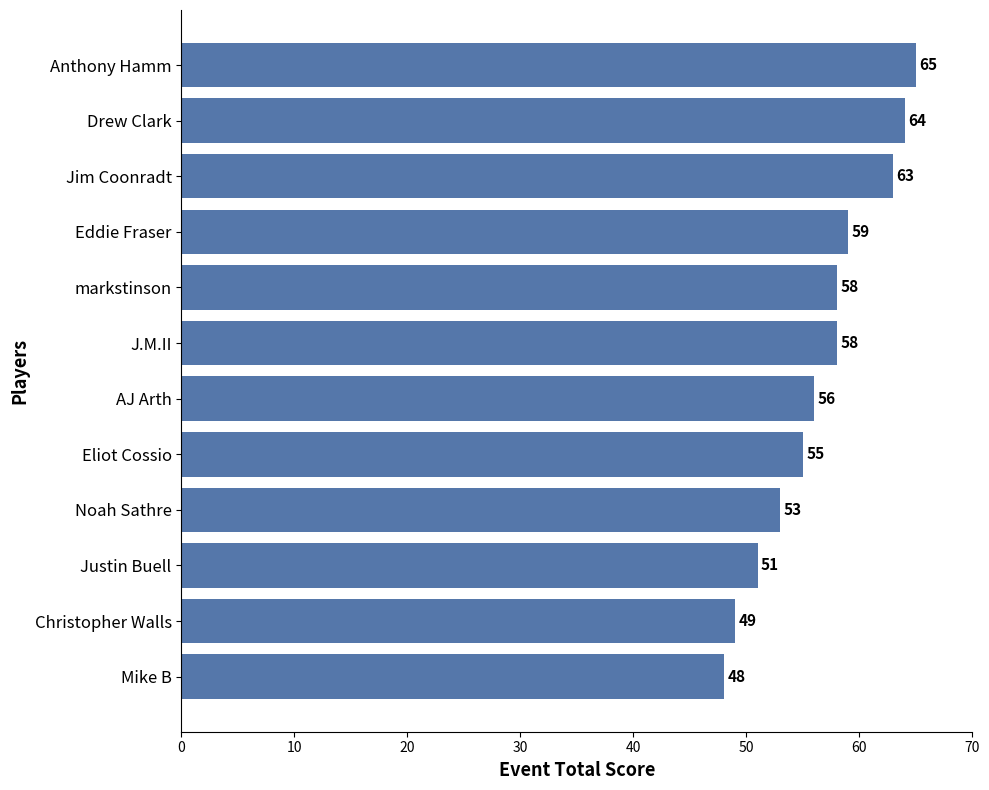

What is the greatest value displayed?

65